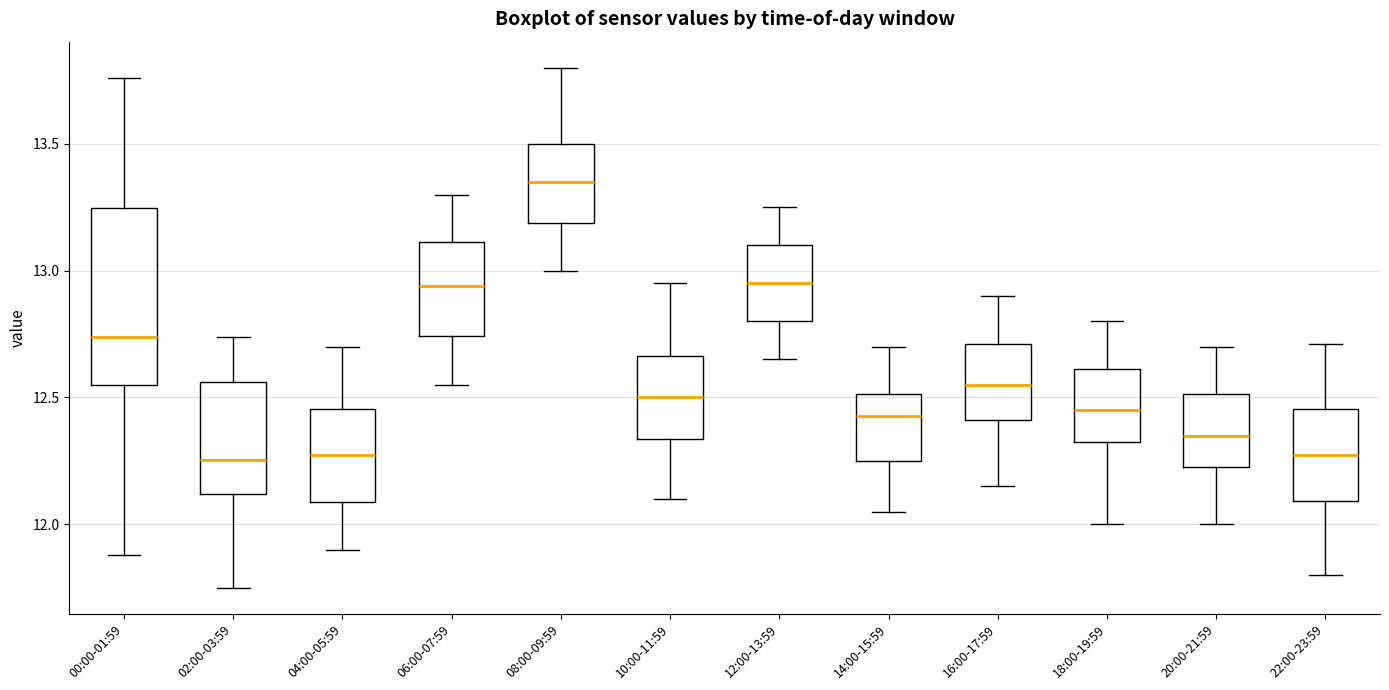

Reading left to right, transcribe this box plot: for each box, give where its median line is, the range the box spans, and where its two whiskers end, as read against the y-axis. The values are not printed on the chart, so give them approximately, as read against the axis.

00:00-01:59: median 12.75, box 12.55 to 13.25, whiskers 11.90 to 13.75
02:00-03:59: median 12.25, box 12.10 to 12.55, whiskers 11.75 to 12.75
04:00-05:59: median 12.30, box 12.10 to 12.45, whiskers 11.90 to 12.70
06:00-07:59: median 12.95, box 12.75 to 13.10, whiskers 12.55 to 13.30
08:00-09:59: median 13.35, box 13.20 to 13.50, whiskers 13.00 to 13.80
10:00-11:59: median 12.50, box 12.35 to 12.65, whiskers 12.10 to 12.95
12:00-13:59: median 12.95, box 12.80 to 13.10, whiskers 12.65 to 13.25
14:00-15:59: median 12.45, box 12.25 to 12.50, whiskers 12.05 to 12.70
16:00-17:59: median 12.55, box 12.40 to 12.70, whiskers 12.15 to 12.90
18:00-19:59: median 12.45, box 12.35 to 12.60, whiskers 12.00 to 12.80
20:00-21:59: median 12.35, box 12.25 to 12.50, whiskers 12.00 to 12.70
22:00-23:59: median 12.30, box 12.10 to 12.45, whiskers 11.80 to 12.70